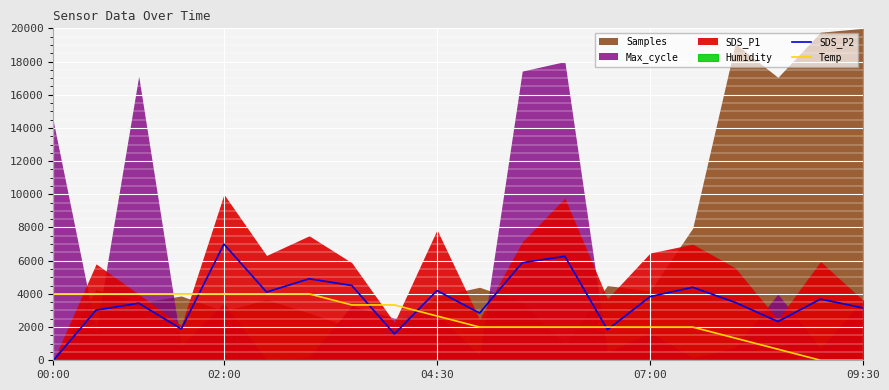

What is the highest value of the Temp series?

4000.0